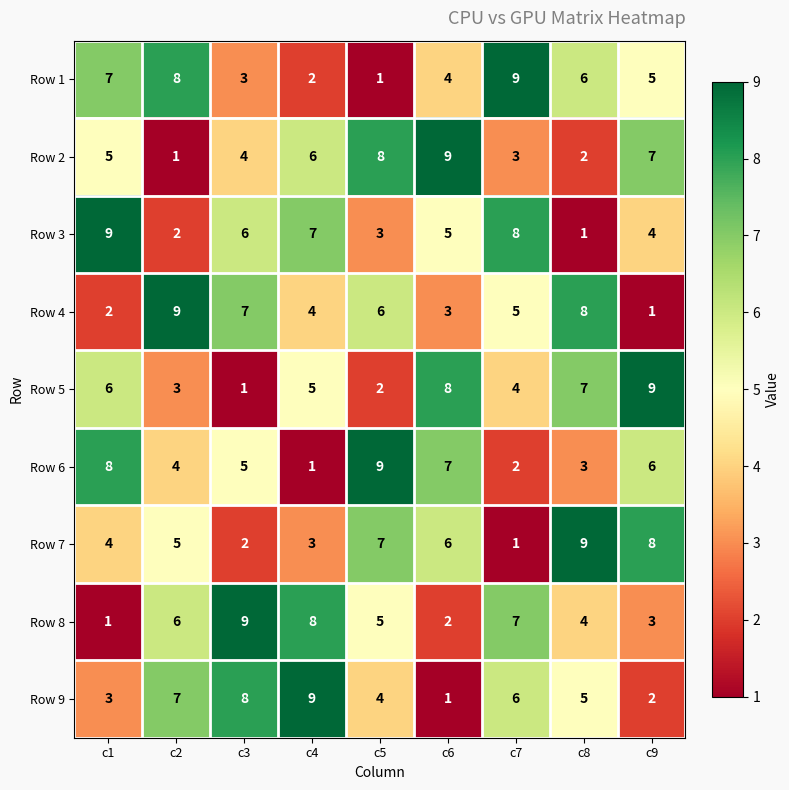

What is the average value of the Row 4 series?

5